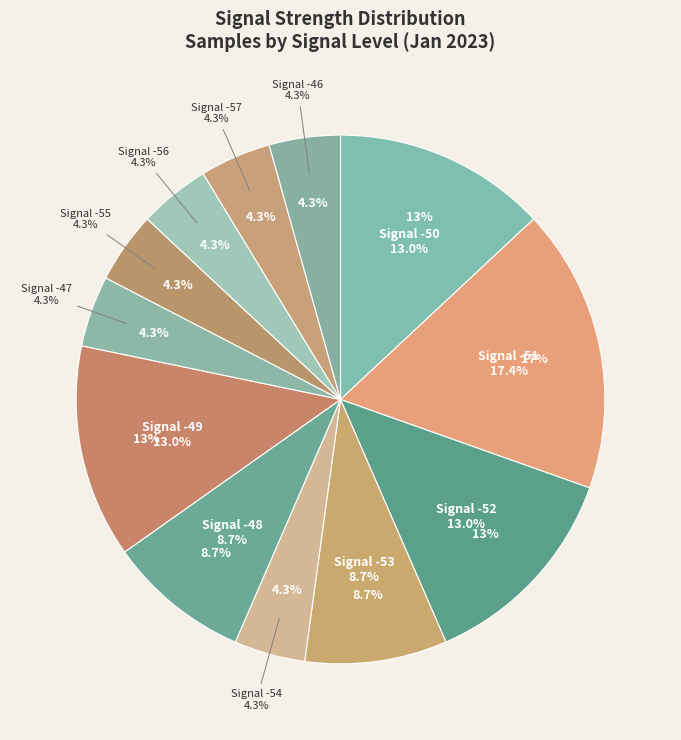

Is it true that -50 is 23% of the pie?

False